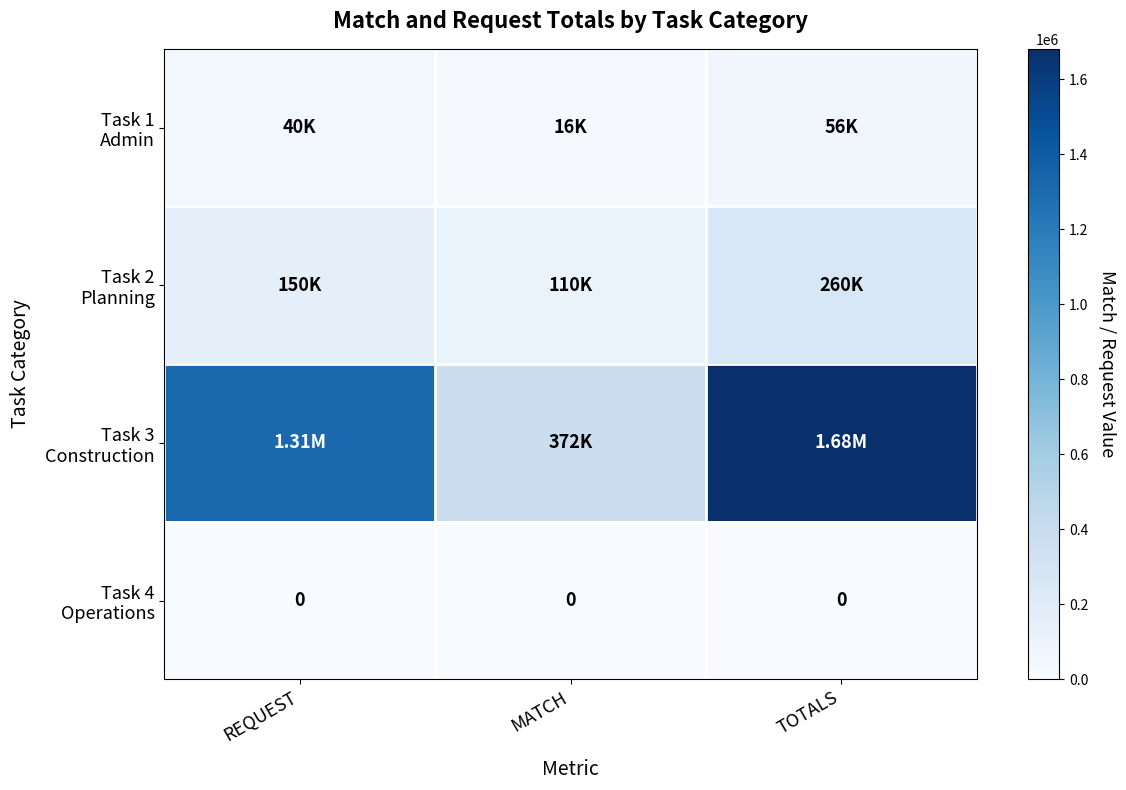

What is the spread (max minus min) of values at MATCH?

372000